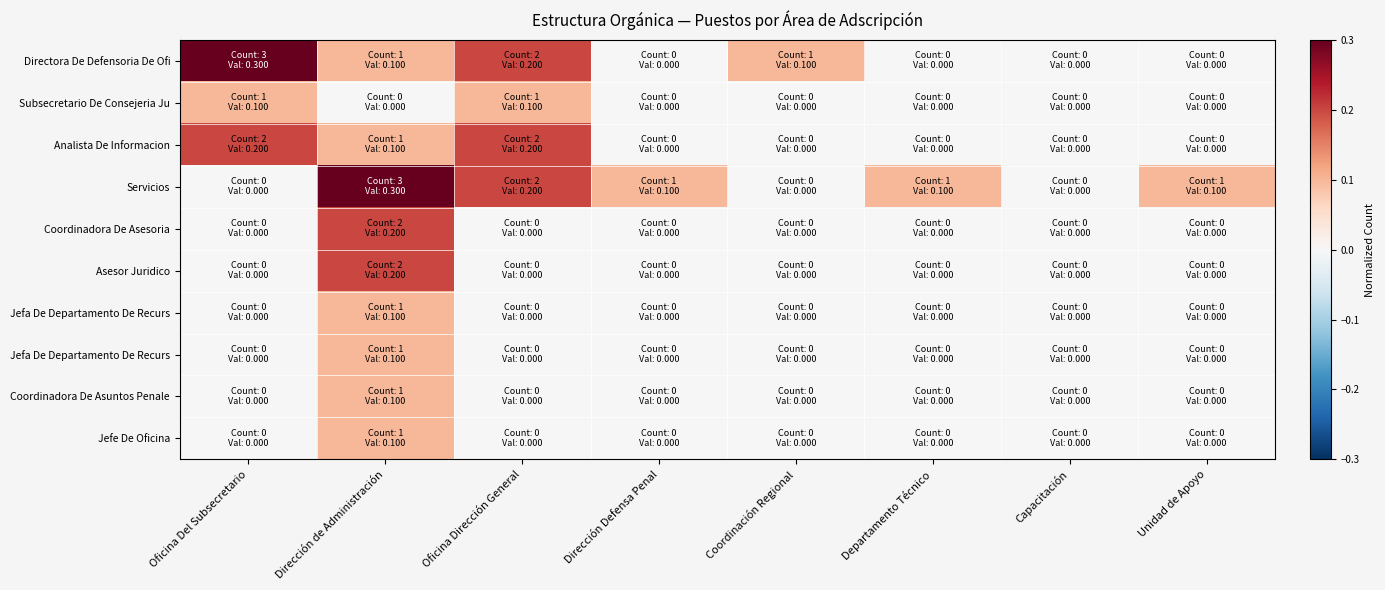

What is the total value across all series at Unidad de Apoyo?

0.1